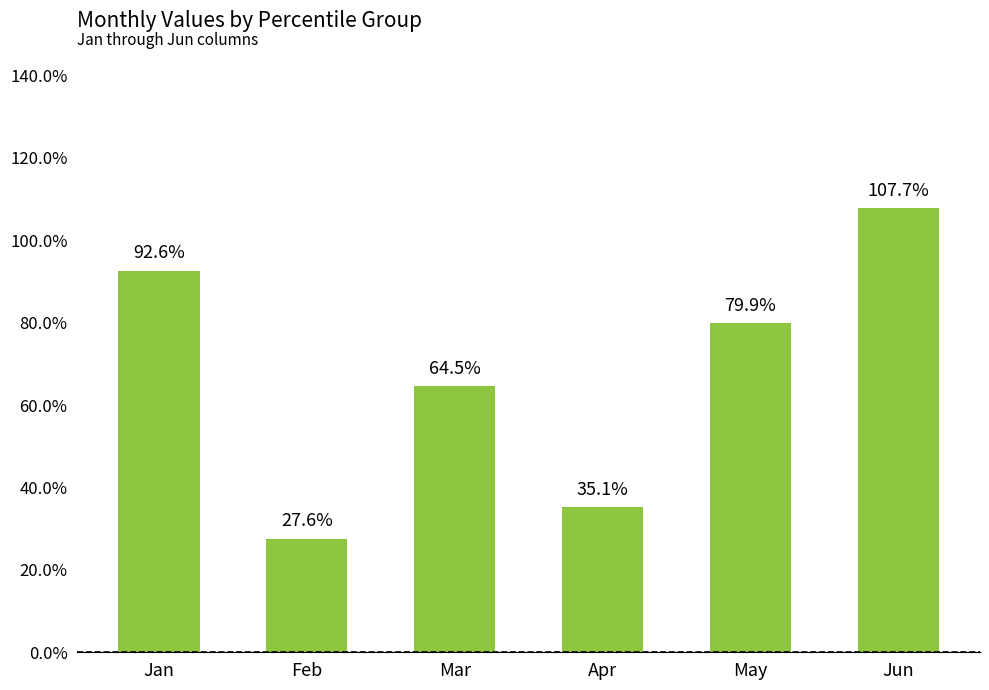

What is the approximate value at Mar?

0.6